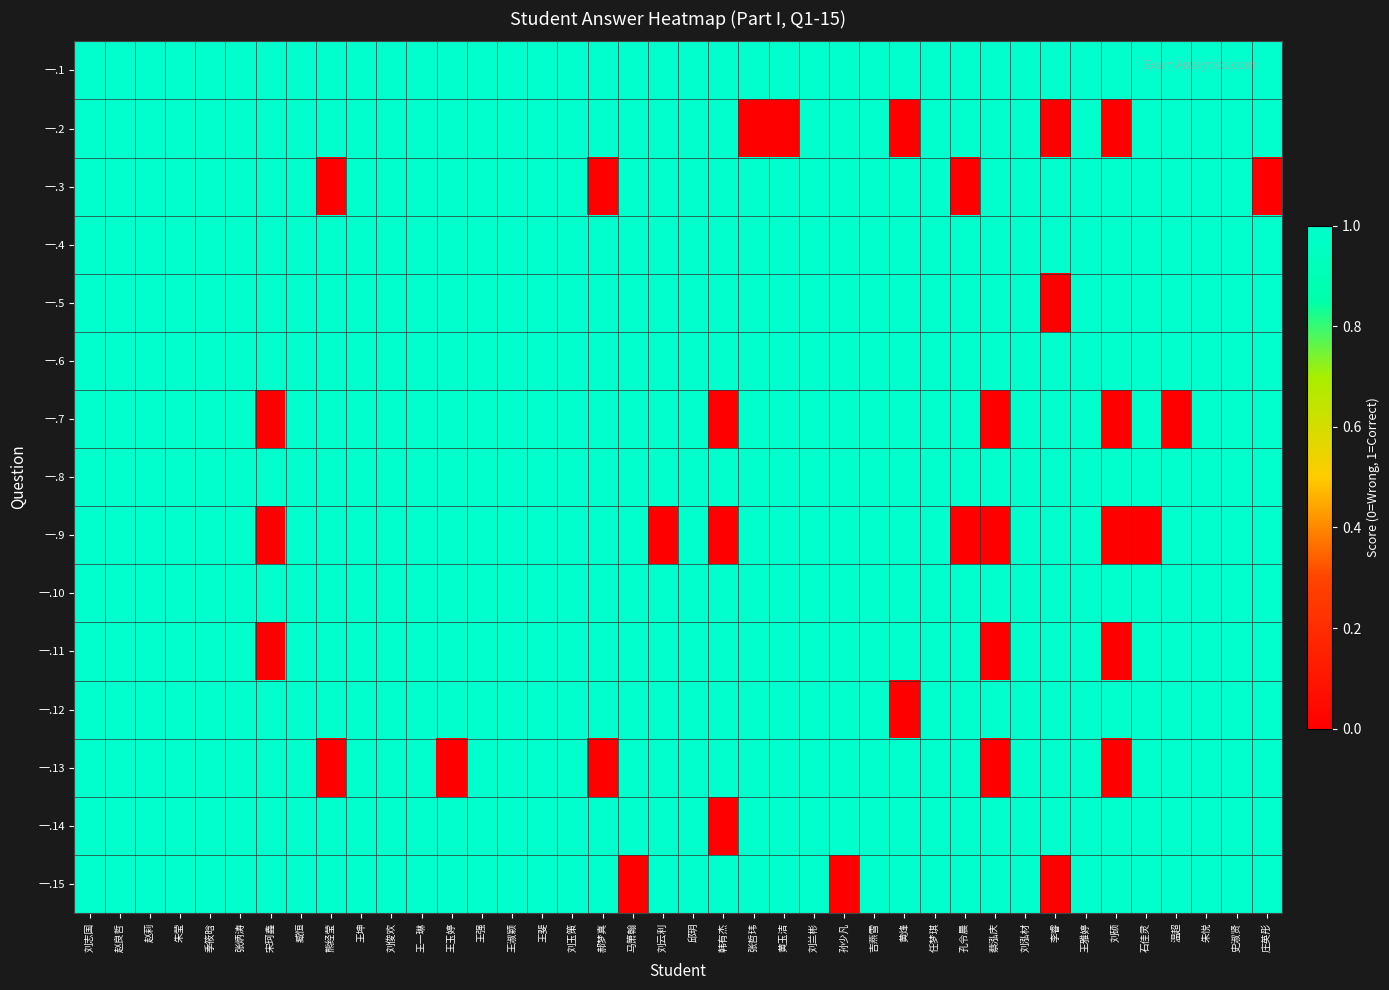

Reading right to left, extract all data points from this chart.

一.1: 庄英彤=1	史淑贤=1	朱悦=1	温超=1	石佳灵=1	刘硕=1	王雅婷=1	李睿=1	刘泓材=1	蔡泓庆=1	孔令晨=1	任梦琪=1	黄烽=1	吉燕雪=1	孙少凡=1	刘兰彬=1	黄玉洁=1	张哲玮=1	韩有杰=1	邱玥=1	刘云利=1	马箫翰=1	郝梦真=1	刘玉策=1	王斐=1	王淑颖=1	王强=1	王玉婷=1	王一琳=1	刘俊欢=1	王坤=1	熊经莹=1	臧恒=1	宋珂鑫=1	张炳涛=1	季筱晗=1	朱莹=1	赵莉=1	赵良哲=1	刘志国=1
一.2: 庄英彤=1	史淑贤=1	朱悦=1	温超=1	石佳灵=1	刘硕=0	王雅婷=1	李睿=0	刘泓材=1	蔡泓庆=1	孔令晨=1	任梦琪=1	黄烽=0	吉燕雪=1	孙少凡=1	刘兰彬=1	黄玉洁=0	张哲玮=0	韩有杰=1	邱玥=1	刘云利=1	马箫翰=1	郝梦真=1	刘玉策=1	王斐=1	王淑颖=1	王强=1	王玉婷=1	王一琳=1	刘俊欢=1	王坤=1	熊经莹=1	臧恒=1	宋珂鑫=1	张炳涛=1	季筱晗=1	朱莹=1	赵莉=1	赵良哲=1	刘志国=1
一.3: 庄英彤=0	史淑贤=1	朱悦=1	温超=1	石佳灵=1	刘硕=1	王雅婷=1	李睿=1	刘泓材=1	蔡泓庆=1	孔令晨=0	任梦琪=1	黄烽=1	吉燕雪=1	孙少凡=1	刘兰彬=1	黄玉洁=1	张哲玮=1	韩有杰=1	邱玥=1	刘云利=1	马箫翰=1	郝梦真=0	刘玉策=1	王斐=1	王淑颖=1	王强=1	王玉婷=1	王一琳=1	刘俊欢=1	王坤=1	熊经莹=0	臧恒=1	宋珂鑫=1	张炳涛=1	季筱晗=1	朱莹=1	赵莉=1	赵良哲=1	刘志国=1
一.4: 庄英彤=1	史淑贤=1	朱悦=1	温超=1	石佳灵=1	刘硕=1	王雅婷=1	李睿=1	刘泓材=1	蔡泓庆=1	孔令晨=1	任梦琪=1	黄烽=1	吉燕雪=1	孙少凡=1	刘兰彬=1	黄玉洁=1	张哲玮=1	韩有杰=1	邱玥=1	刘云利=1	马箫翰=1	郝梦真=1	刘玉策=1	王斐=1	王淑颖=1	王强=1	王玉婷=1	王一琳=1	刘俊欢=1	王坤=1	熊经莹=1	臧恒=1	宋珂鑫=1	张炳涛=1	季筱晗=1	朱莹=1	赵莉=1	赵良哲=1	刘志国=1
一.5: 庄英彤=1	史淑贤=1	朱悦=1	温超=1	石佳灵=1	刘硕=1	王雅婷=1	李睿=0	刘泓材=1	蔡泓庆=1	孔令晨=1	任梦琪=1	黄烽=1	吉燕雪=1	孙少凡=1	刘兰彬=1	黄玉洁=1	张哲玮=1	韩有杰=1	邱玥=1	刘云利=1	马箫翰=1	郝梦真=1	刘玉策=1	王斐=1	王淑颖=1	王强=1	王玉婷=1	王一琳=1	刘俊欢=1	王坤=1	熊经莹=1	臧恒=1	宋珂鑫=1	张炳涛=1	季筱晗=1	朱莹=1	赵莉=1	赵良哲=1	刘志国=1
一.6: 庄英彤=1	史淑贤=1	朱悦=1	温超=1	石佳灵=1	刘硕=1	王雅婷=1	李睿=1	刘泓材=1	蔡泓庆=1	孔令晨=1	任梦琪=1	黄烽=1	吉燕雪=1	孙少凡=1	刘兰彬=1	黄玉洁=1	张哲玮=1	韩有杰=1	邱玥=1	刘云利=1	马箫翰=1	郝梦真=1	刘玉策=1	王斐=1	王淑颖=1	王强=1	王玉婷=1	王一琳=1	刘俊欢=1	王坤=1	熊经莹=1	臧恒=1	宋珂鑫=1	张炳涛=1	季筱晗=1	朱莹=1	赵莉=1	赵良哲=1	刘志国=1
一.7: 庄英彤=1	史淑贤=1	朱悦=1	温超=0	石佳灵=1	刘硕=0	王雅婷=1	李睿=1	刘泓材=1	蔡泓庆=0	孔令晨=1	任梦琪=1	黄烽=1	吉燕雪=1	孙少凡=1	刘兰彬=1	黄玉洁=1	张哲玮=1	韩有杰=0	邱玥=1	刘云利=1	马箫翰=1	郝梦真=1	刘玉策=1	王斐=1	王淑颖=1	王强=1	王玉婷=1	王一琳=1	刘俊欢=1	王坤=1	熊经莹=1	臧恒=1	宋珂鑫=0	张炳涛=1	季筱晗=1	朱莹=1	赵莉=1	赵良哲=1	刘志国=1
一.8: 庄英彤=1	史淑贤=1	朱悦=1	温超=1	石佳灵=1	刘硕=1	王雅婷=1	李睿=1	刘泓材=1	蔡泓庆=1	孔令晨=1	任梦琪=1	黄烽=1	吉燕雪=1	孙少凡=1	刘兰彬=1	黄玉洁=1	张哲玮=1	韩有杰=1	邱玥=1	刘云利=1	马箫翰=1	郝梦真=1	刘玉策=1	王斐=1	王淑颖=1	王强=1	王玉婷=1	王一琳=1	刘俊欢=1	王坤=1	熊经莹=1	臧恒=1	宋珂鑫=1	张炳涛=1	季筱晗=1	朱莹=1	赵莉=1	赵良哲=1	刘志国=1
一.9: 庄英彤=1	史淑贤=1	朱悦=1	温超=1	石佳灵=0	刘硕=0	王雅婷=1	李睿=1	刘泓材=1	蔡泓庆=0	孔令晨=0	任梦琪=1	黄烽=1	吉燕雪=1	孙少凡=1	刘兰彬=1	黄玉洁=1	张哲玮=1	韩有杰=0	邱玥=1	刘云利=0	马箫翰=1	郝梦真=1	刘玉策=1	王斐=1	王淑颖=1	王强=1	王玉婷=1	王一琳=1	刘俊欢=1	王坤=1	熊经莹=1	臧恒=1	宋珂鑫=0	张炳涛=1	季筱晗=1	朱莹=1	赵莉=1	赵良哲=1	刘志国=1
一.10: 庄英彤=1	史淑贤=1	朱悦=1	温超=1	石佳灵=1	刘硕=1	王雅婷=1	李睿=1	刘泓材=1	蔡泓庆=1	孔令晨=1	任梦琪=1	黄烽=1	吉燕雪=1	孙少凡=1	刘兰彬=1	黄玉洁=1	张哲玮=1	韩有杰=1	邱玥=1	刘云利=1	马箫翰=1	郝梦真=1	刘玉策=1	王斐=1	王淑颖=1	王强=1	王玉婷=1	王一琳=1	刘俊欢=1	王坤=1	熊经莹=1	臧恒=1	宋珂鑫=1	张炳涛=1	季筱晗=1	朱莹=1	赵莉=1	赵良哲=1	刘志国=1
一.11: 庄英彤=1	史淑贤=1	朱悦=1	温超=1	石佳灵=1	刘硕=0	王雅婷=1	李睿=1	刘泓材=1	蔡泓庆=0	孔令晨=1	任梦琪=1	黄烽=1	吉燕雪=1	孙少凡=1	刘兰彬=1	黄玉洁=1	张哲玮=1	韩有杰=1	邱玥=1	刘云利=1	马箫翰=1	郝梦真=1	刘玉策=1	王斐=1	王淑颖=1	王强=1	王玉婷=1	王一琳=1	刘俊欢=1	王坤=1	熊经莹=1	臧恒=1	宋珂鑫=0	张炳涛=1	季筱晗=1	朱莹=1	赵莉=1	赵良哲=1	刘志国=1
一.12: 庄英彤=1	史淑贤=1	朱悦=1	温超=1	石佳灵=1	刘硕=1	王雅婷=1	李睿=1	刘泓材=1	蔡泓庆=1	孔令晨=1	任梦琪=1	黄烽=0	吉燕雪=1	孙少凡=1	刘兰彬=1	黄玉洁=1	张哲玮=1	韩有杰=1	邱玥=1	刘云利=1	马箫翰=1	郝梦真=1	刘玉策=1	王斐=1	王淑颖=1	王强=1	王玉婷=1	王一琳=1	刘俊欢=1	王坤=1	熊经莹=1	臧恒=1	宋珂鑫=1	张炳涛=1	季筱晗=1	朱莹=1	赵莉=1	赵良哲=1	刘志国=1
一.13: 庄英彤=1	史淑贤=1	朱悦=1	温超=1	石佳灵=1	刘硕=0	王雅婷=1	李睿=1	刘泓材=1	蔡泓庆=0	孔令晨=1	任梦琪=1	黄烽=1	吉燕雪=1	孙少凡=1	刘兰彬=1	黄玉洁=1	张哲玮=1	韩有杰=1	邱玥=1	刘云利=1	马箫翰=1	郝梦真=0	刘玉策=1	王斐=1	王淑颖=1	王强=1	王玉婷=0	王一琳=1	刘俊欢=1	王坤=1	熊经莹=0	臧恒=1	宋珂鑫=1	张炳涛=1	季筱晗=1	朱莹=1	赵莉=1	赵良哲=1	刘志国=1
一.14: 庄英彤=1	史淑贤=1	朱悦=1	温超=1	石佳灵=1	刘硕=1	王雅婷=1	李睿=1	刘泓材=1	蔡泓庆=1	孔令晨=1	任梦琪=1	黄烽=1	吉燕雪=1	孙少凡=1	刘兰彬=1	黄玉洁=1	张哲玮=1	韩有杰=0	邱玥=1	刘云利=1	马箫翰=1	郝梦真=1	刘玉策=1	王斐=1	王淑颖=1	王强=1	王玉婷=1	王一琳=1	刘俊欢=1	王坤=1	熊经莹=1	臧恒=1	宋珂鑫=1	张炳涛=1	季筱晗=1	朱莹=1	赵莉=1	赵良哲=1	刘志国=1
一.15: 庄英彤=1	史淑贤=1	朱悦=1	温超=1	石佳灵=1	刘硕=1	王雅婷=1	李睿=0	刘泓材=1	蔡泓庆=1	孔令晨=1	任梦琪=1	黄烽=1	吉燕雪=1	孙少凡=0	刘兰彬=1	黄玉洁=1	张哲玮=1	韩有杰=1	邱玥=1	刘云利=1	马箫翰=0	郝梦真=1	刘玉策=1	王斐=1	王淑颖=1	王强=1	王玉婷=1	王一琳=1	刘俊欢=1	王坤=1	熊经莹=1	臧恒=1	宋珂鑫=1	张炳涛=1	季筱晗=1	朱莹=1	赵莉=1	赵良哲=1	刘志国=1